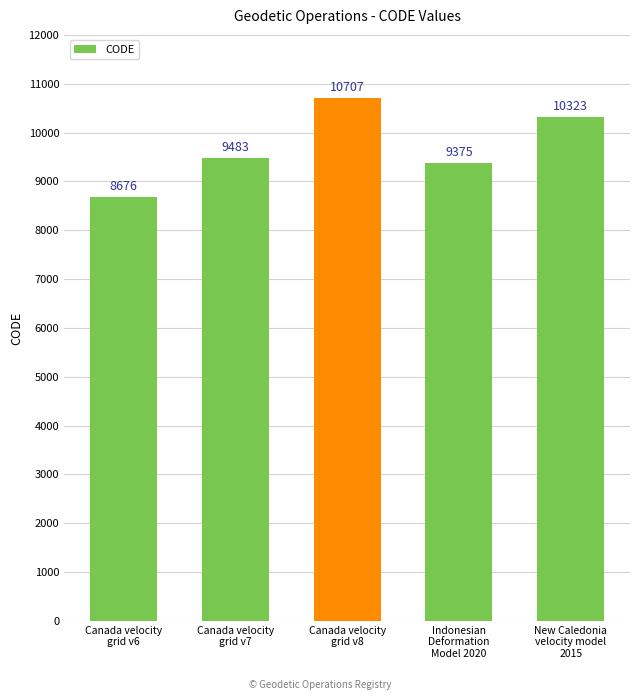

At which category does the chart reach its minimum across all series?

Canada velocity
grid v6